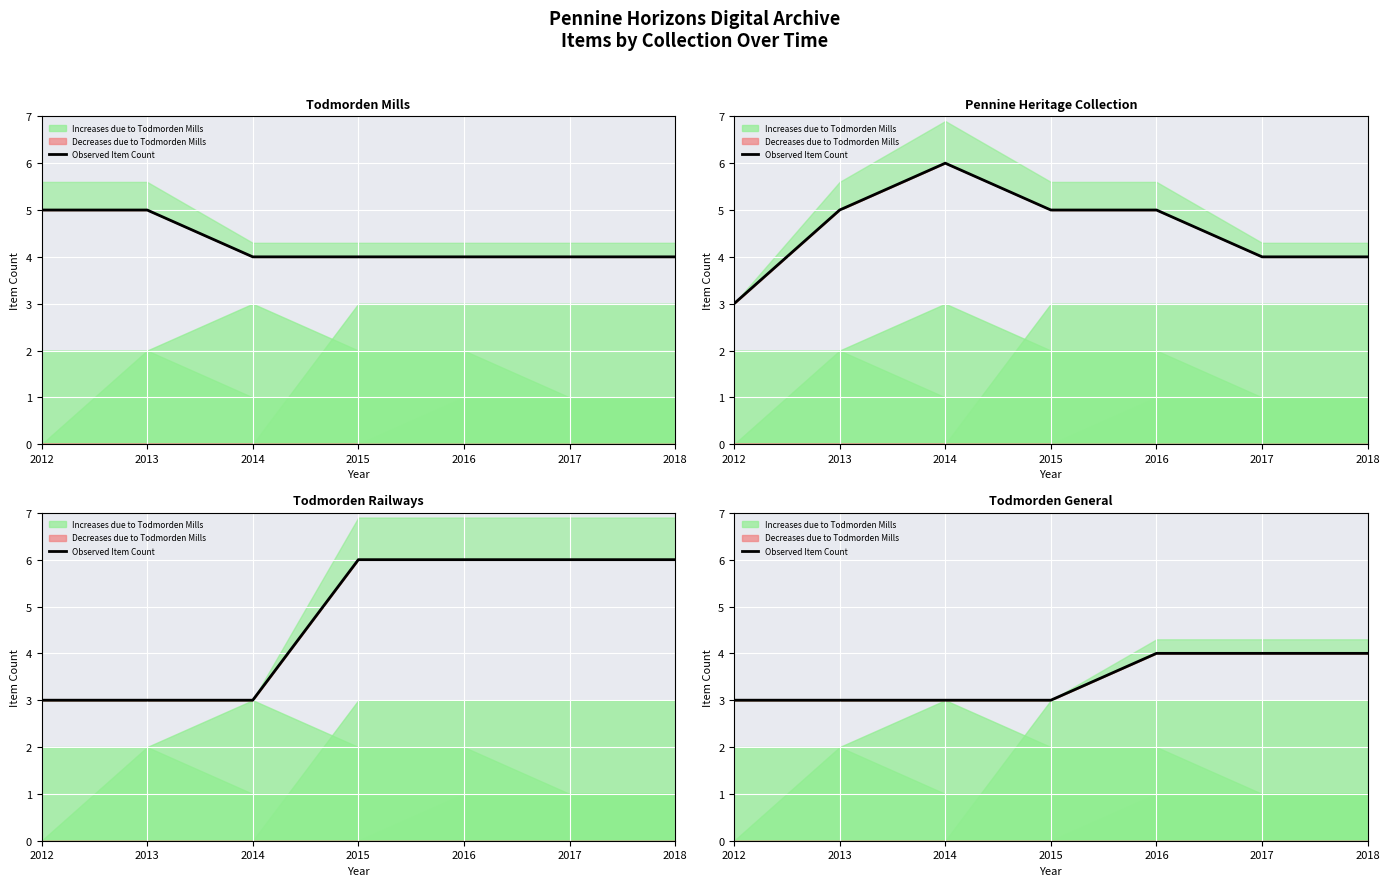

How many categories are shown in the chart?

7